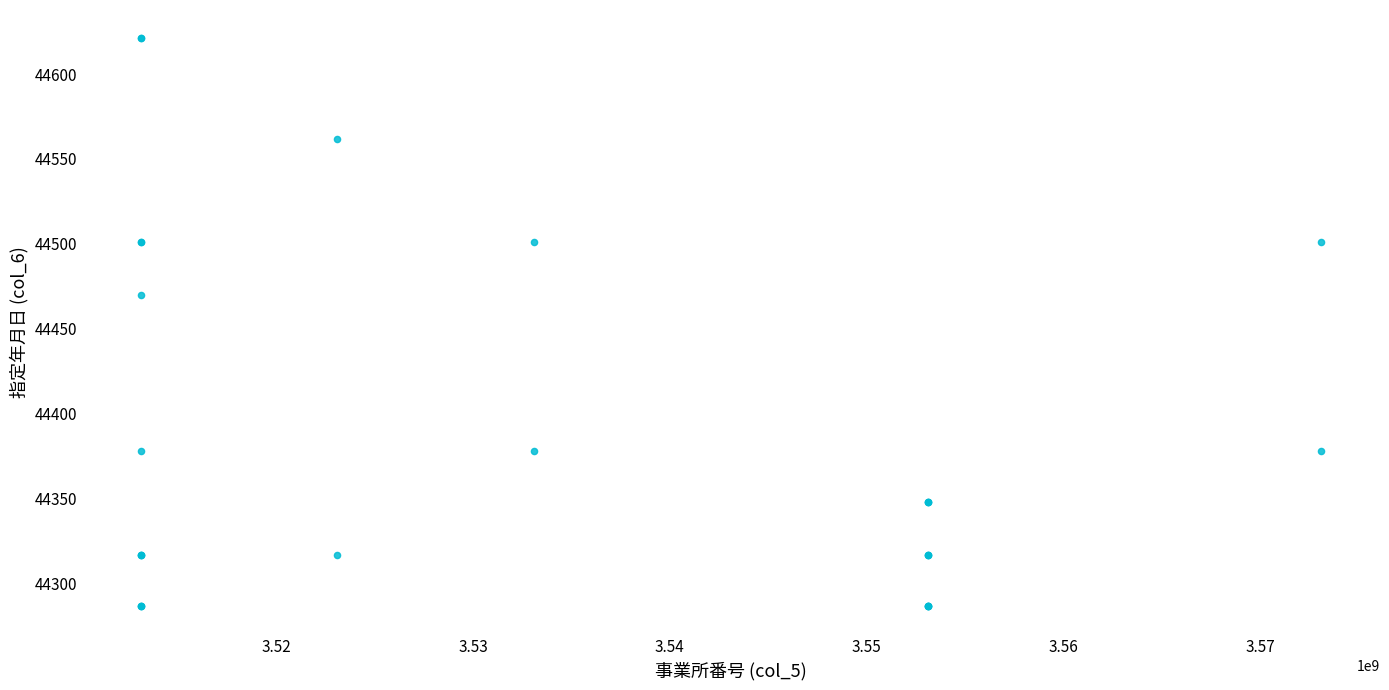

What Y value in the scatter plot is closest to 44454?

44470